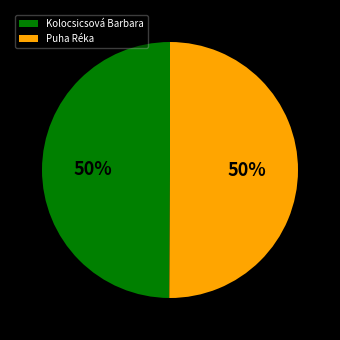

Is it true that Kolocsicsová Barbara is 50% of the pie?

True